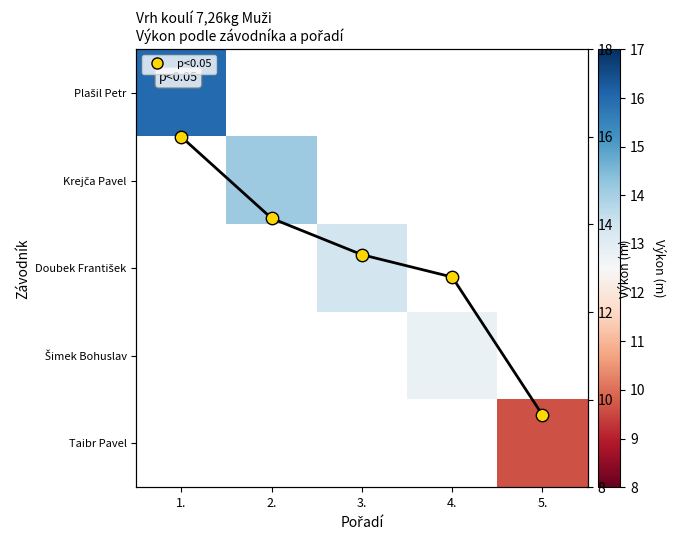

Count the number of categories in the chart.

5